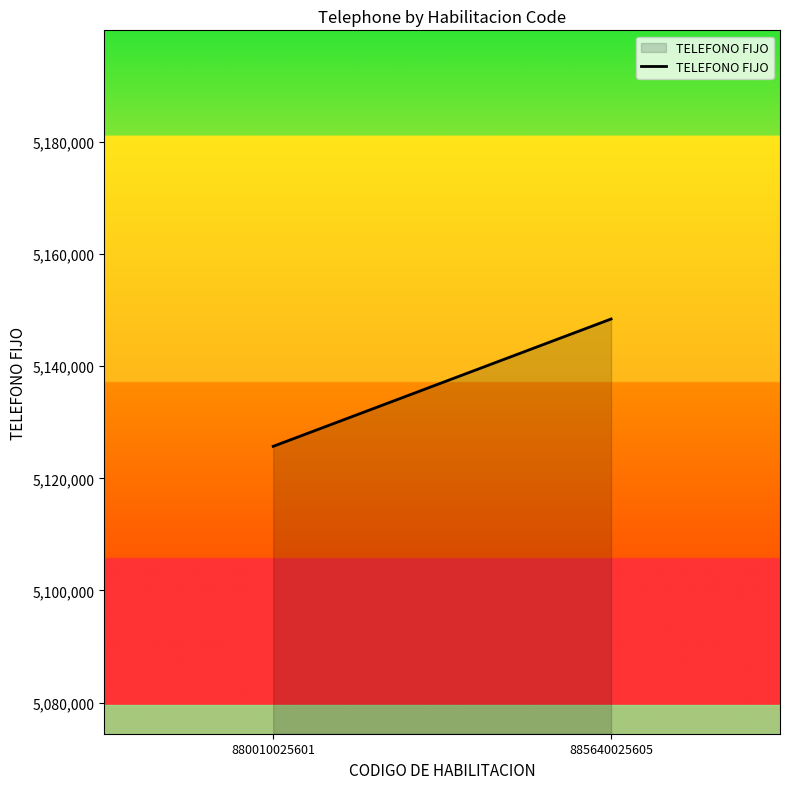

What is the smallest value displayed?

5125707